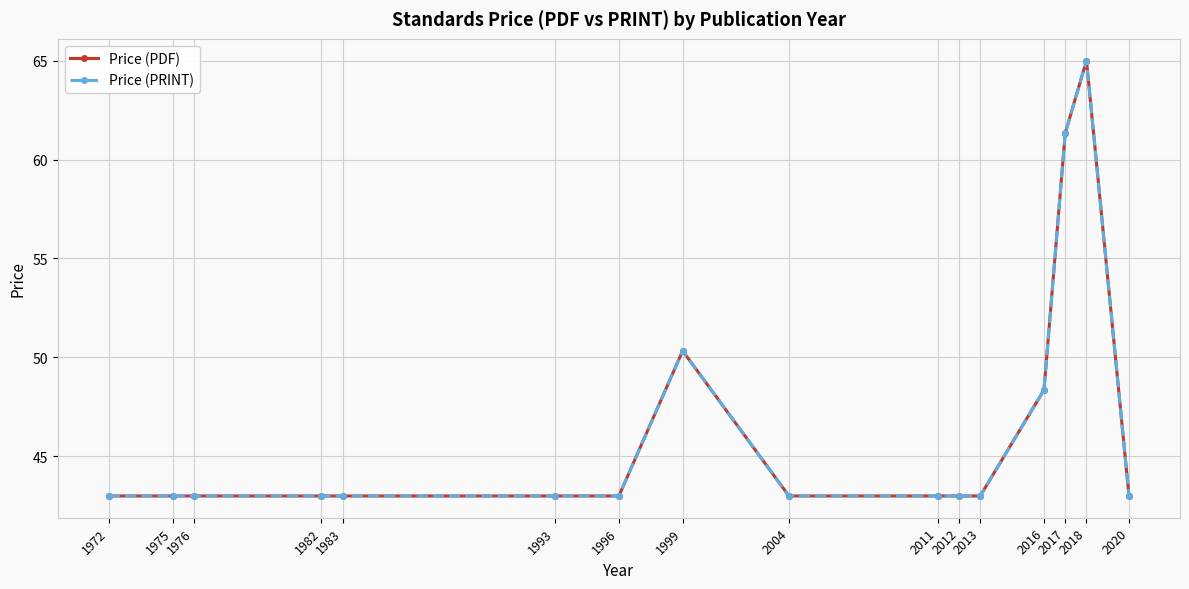

Does the chart have visible grid lines?

Yes